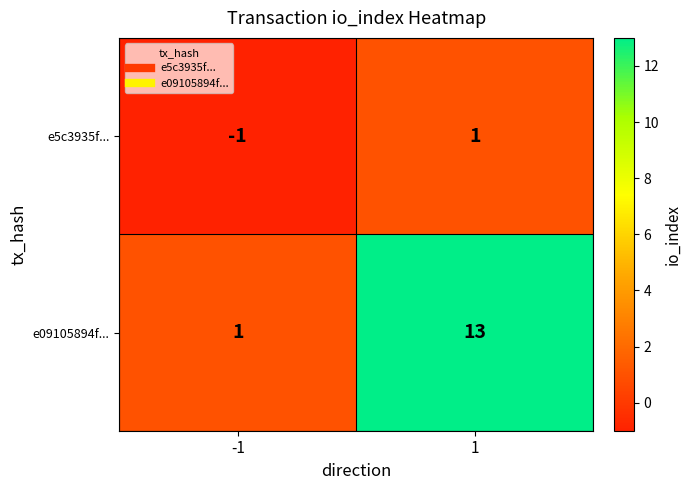

List the series in order of their peak value, lowest first.

e5c3935f..., e09105894f...